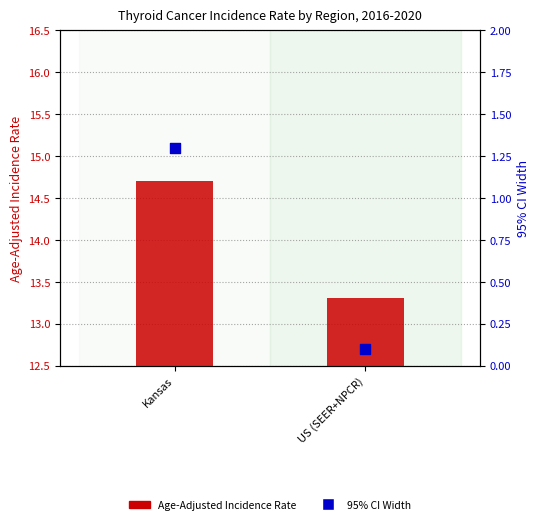

At which category is the sum across all series the highest?

Kansas